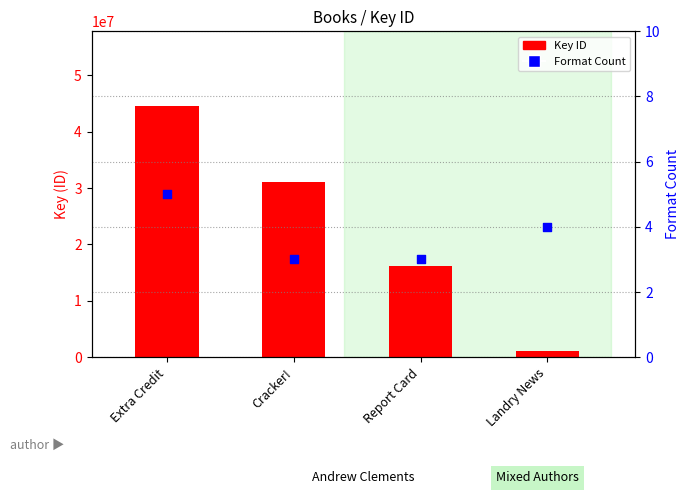

At which category is the sum across all series the highest?

Extra Credit